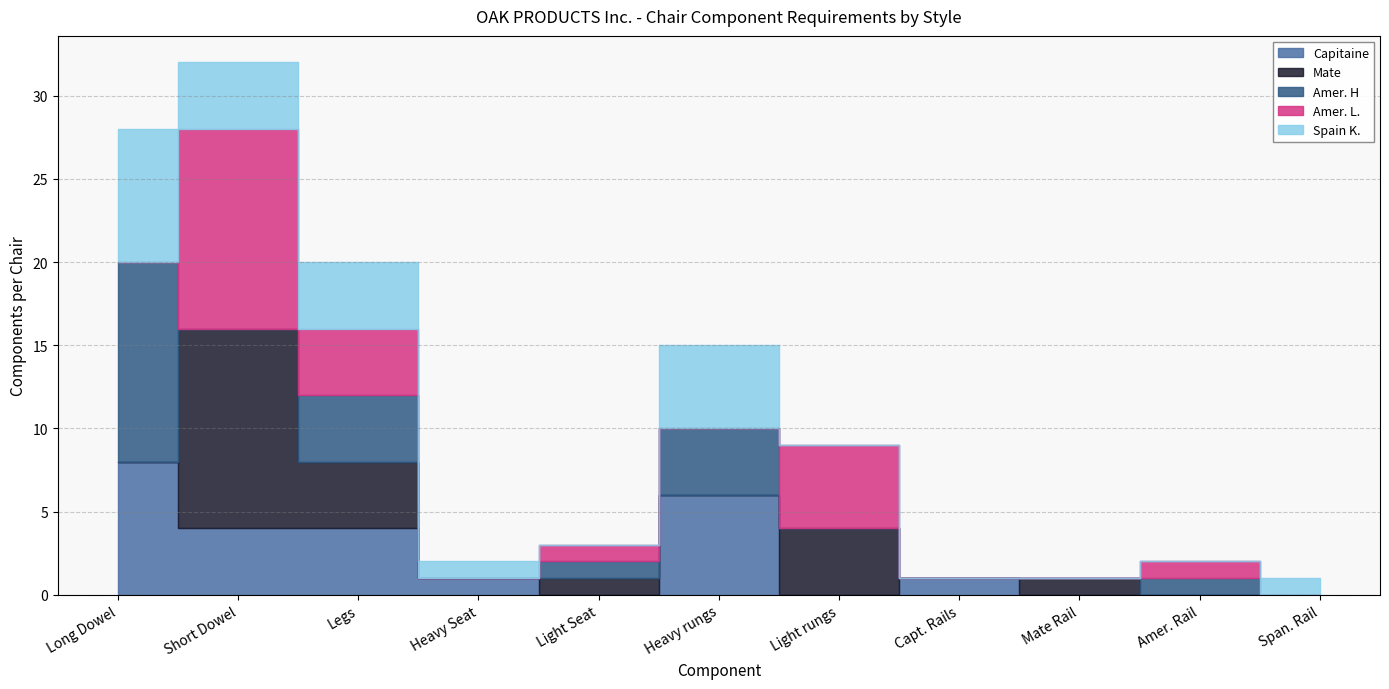

Count the number of categories in the chart.

11